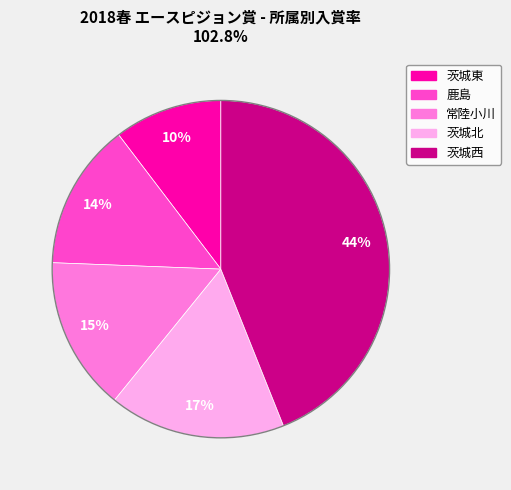

To the nearest percent, what is the difference between the largest and smallest slice percentages?

34%